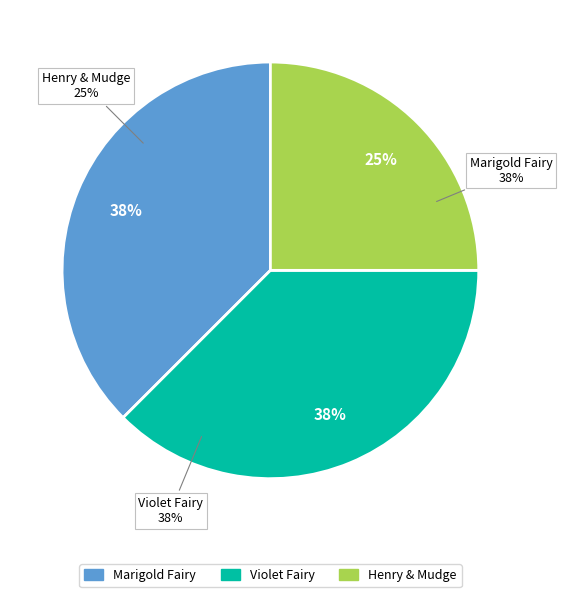

What is the smallest slice in the pie chart?

Henry and Mudge in Puddle Trouble